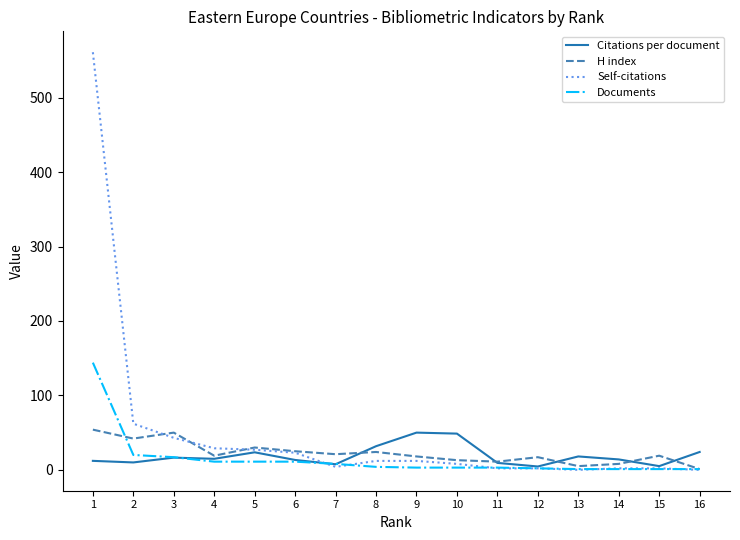

Does the chart have visible grid lines?

No